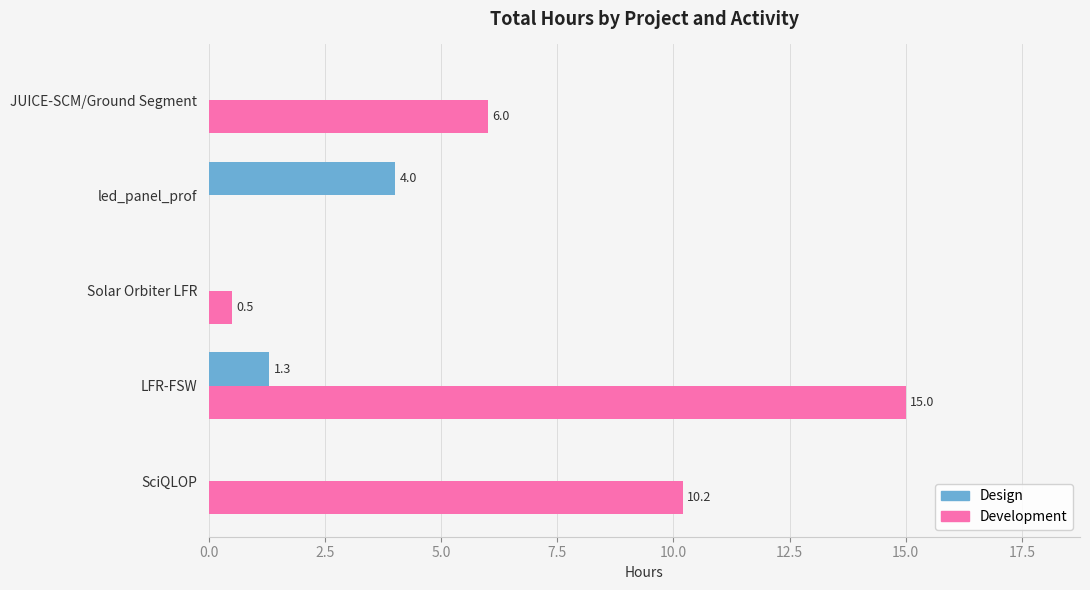

Count the number of categories in the chart.

5